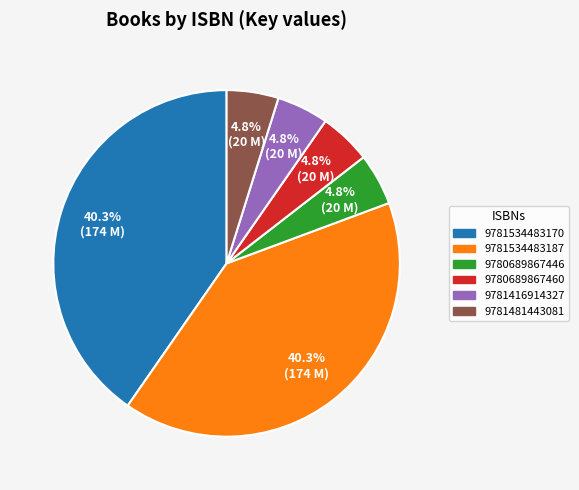

Between 9781534483170 and 9780689867460, which is larger?

9781534483170